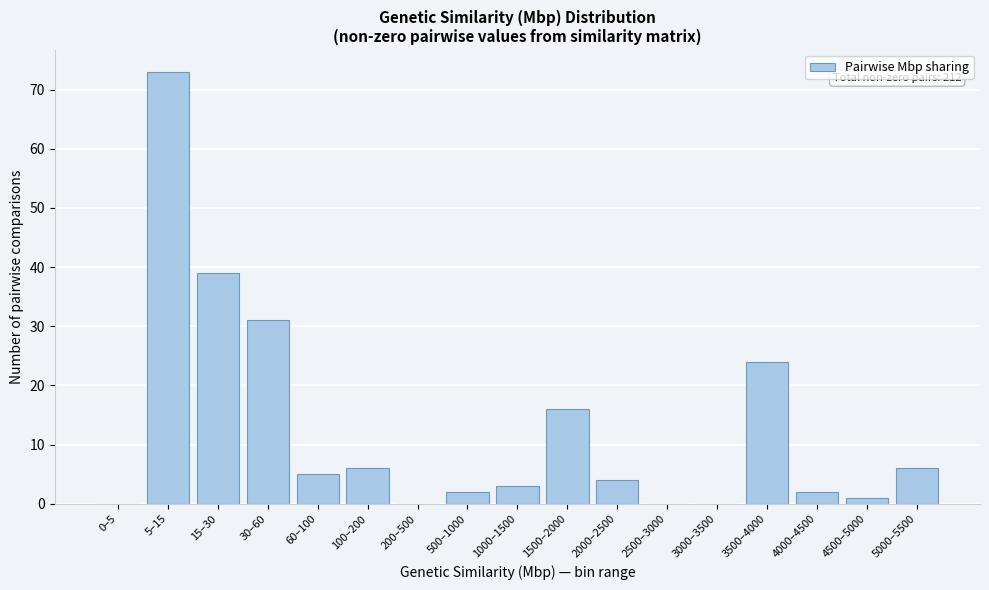

Reading left to right, list all the values displayed in this chart.

0–5=0	5–15=73	15–30=39	30–60=31	60–100=5	100–200=6	200–500=0	500–1000=2	1000–1500=3	1500–2000=16	2000–2500=4	2500–3000=0	3000–3500=0	3500–4000=24	4000–4500=2	4500–5000=1	5000–5500=6